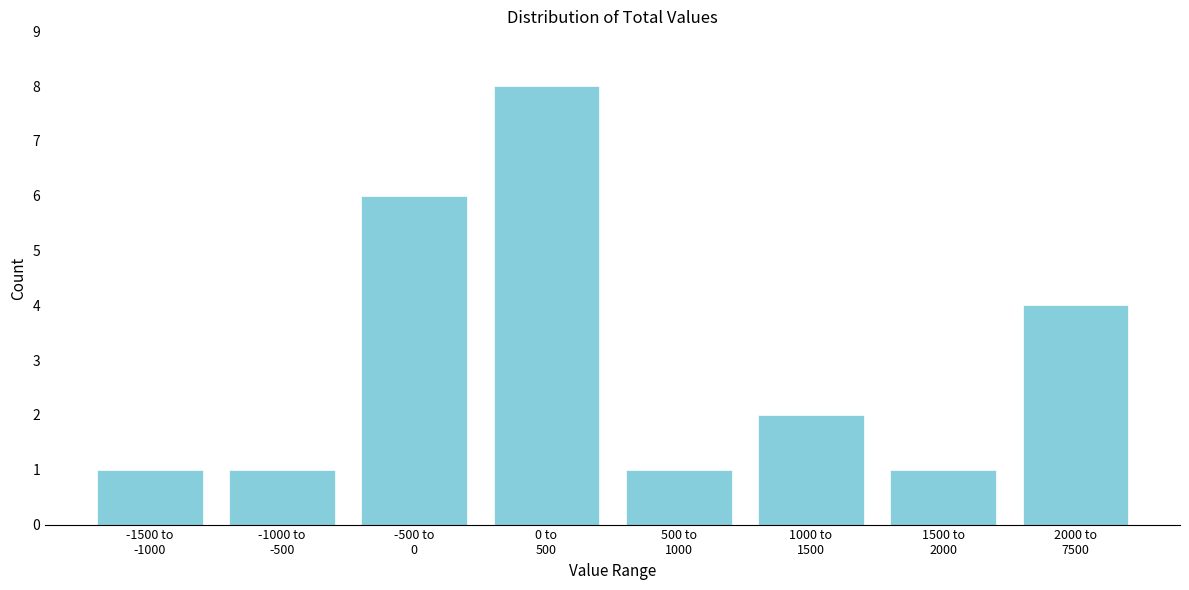

Reading left to right, list all the values displayed in this chart.

1	1	6	8	1	2	1	4